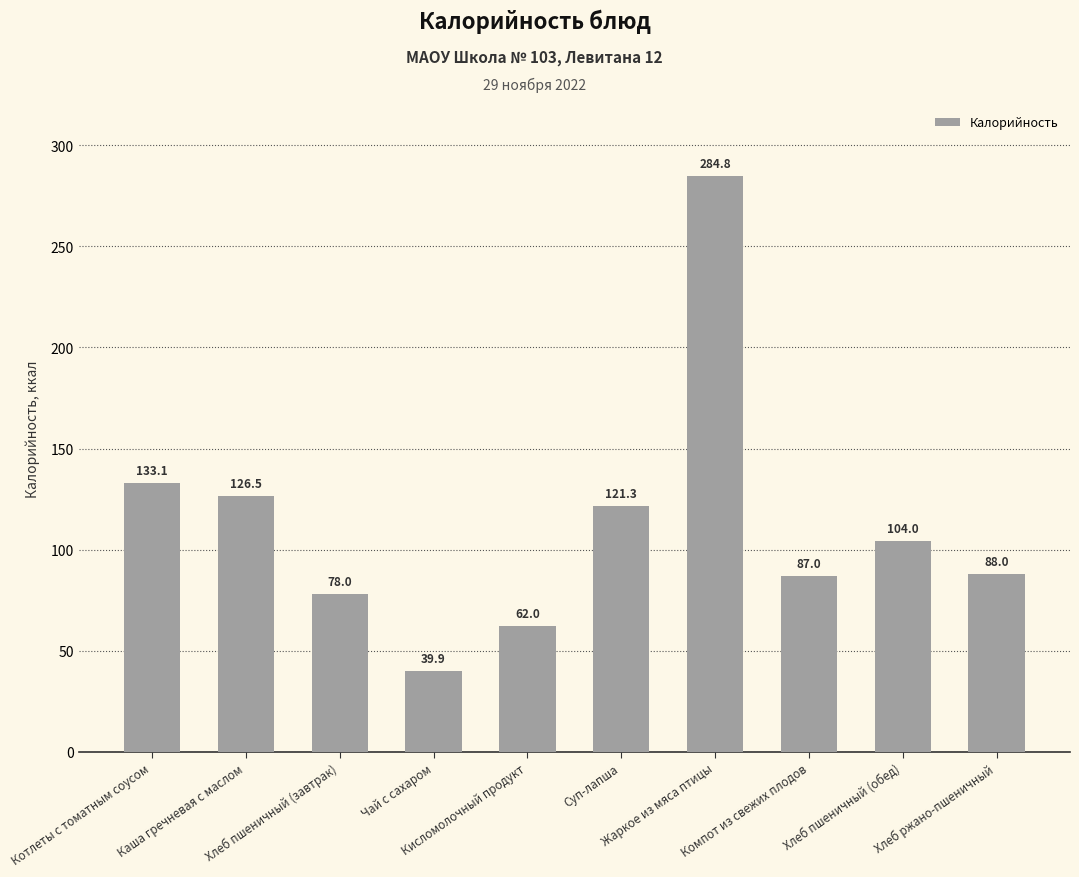

Between Хлеб пшеничный (обед) and Жаркое из мяса птицы, which is larger?

Жаркое из мяса птицы